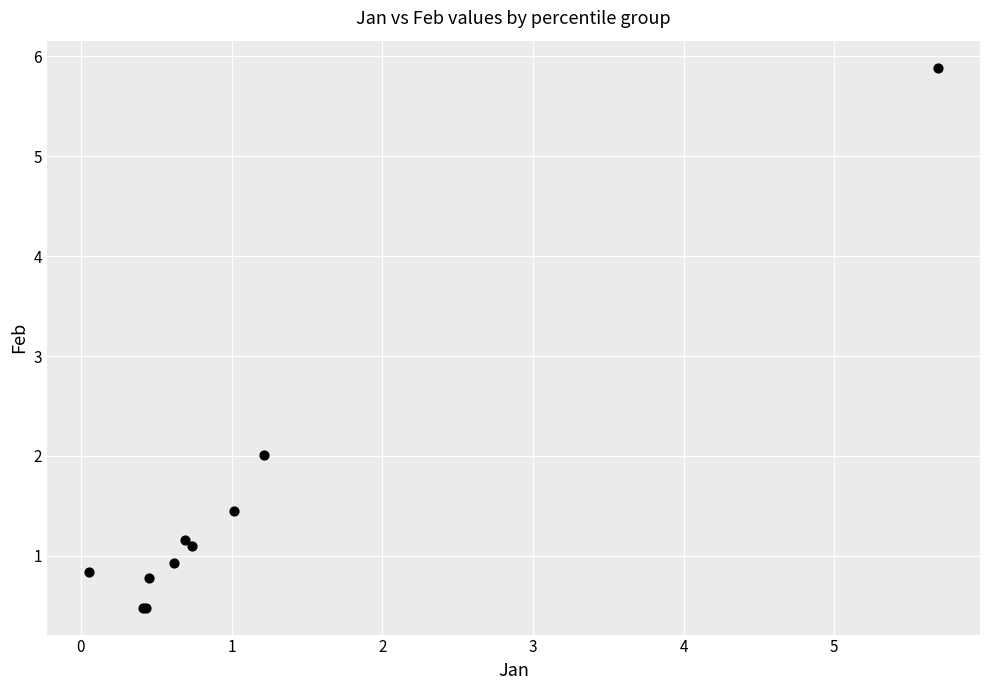

What Y value in the scatter plot is closest to 3?

2.0